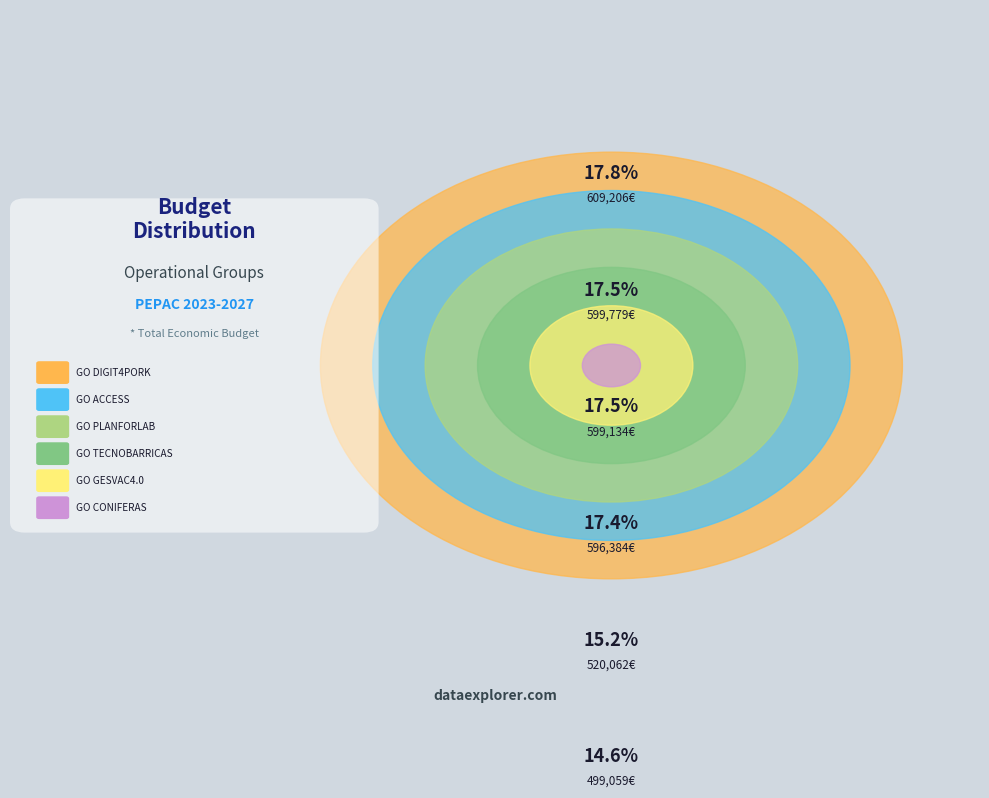

What is the change in value from GO GESVAC4.0 to GO DIGIT4PORK?

+89144